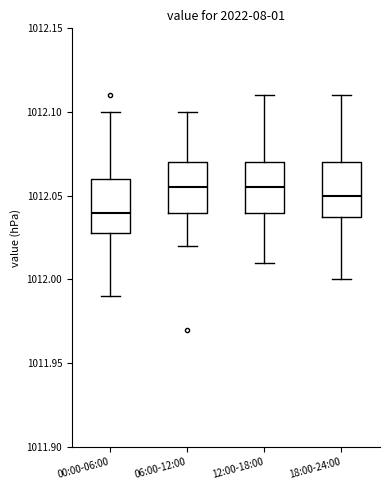

Which box has the lowest median line?

00:00-06:00